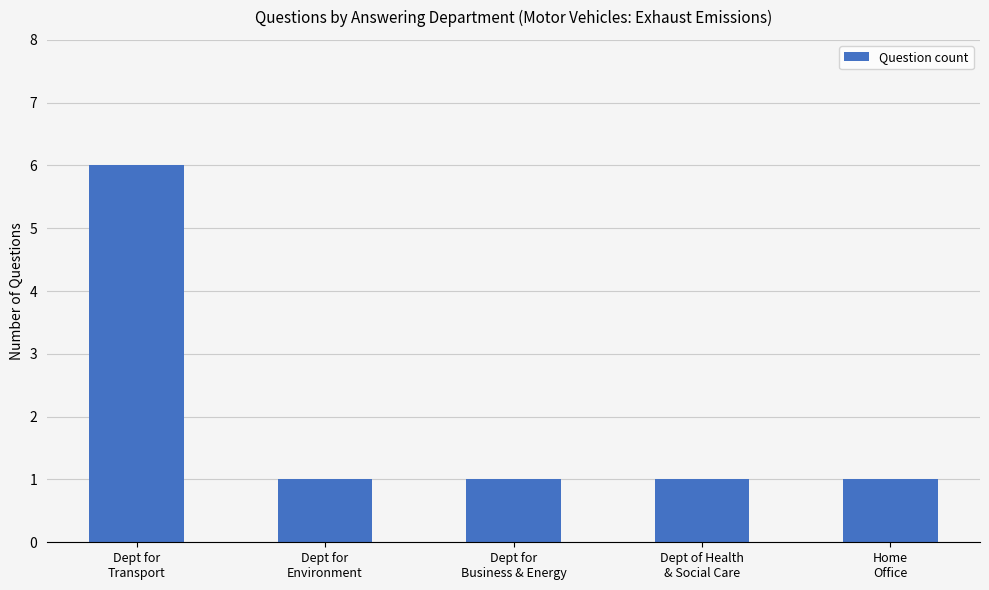

What is the sum of all values?

10